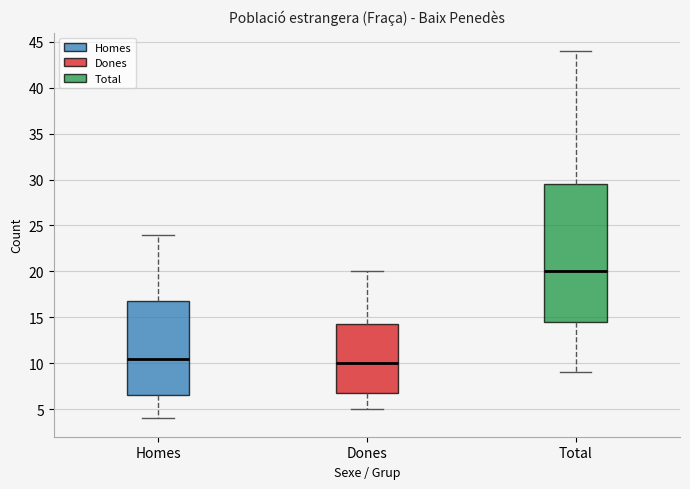

Reading left to right, read every box against the y-axis: the position of its median line, the range the box covers, and the ends of its whiskers. The values are not printed on the chart, so give them approximately, as read against the axis.

Homes: median 10.5, box 6.5 to 17.0, whiskers 4.0 to 24.0
Dones: median 10.0, box 7.0 to 14.5, whiskers 5.0 to 20.0
Total: median 20.0, box 14.5 to 29.5, whiskers 9.0 to 44.0